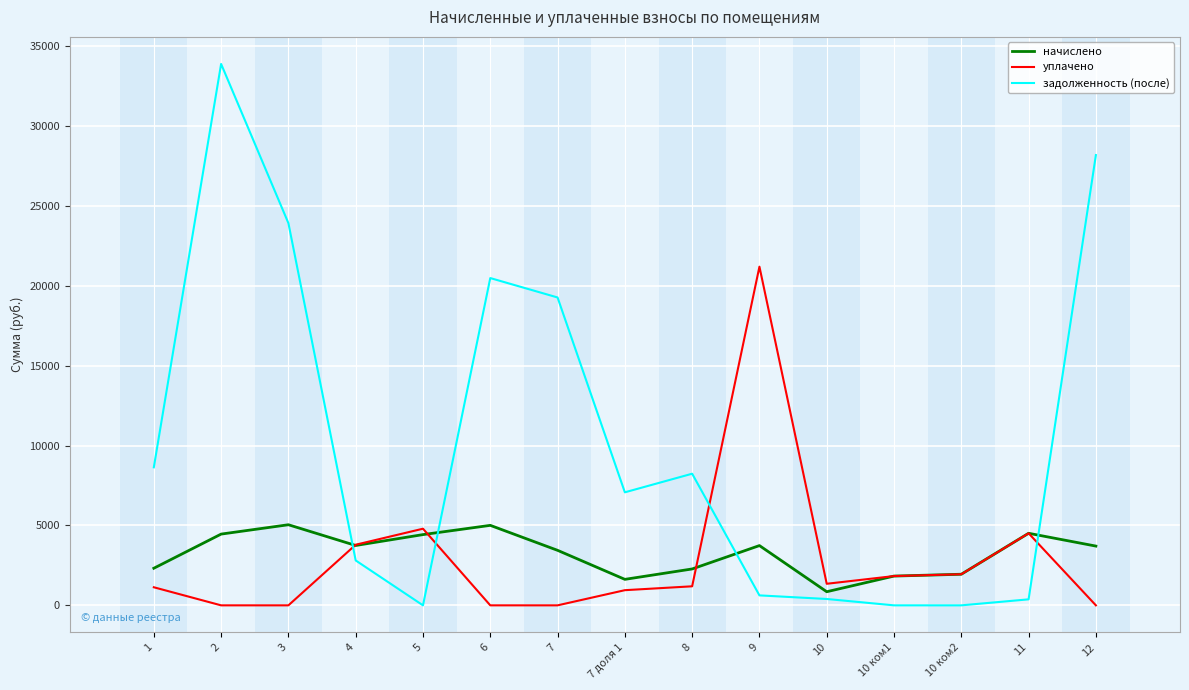

After their last crossing, which series has the higher values: задолженность (после) or уплачено?

задолженность (после)